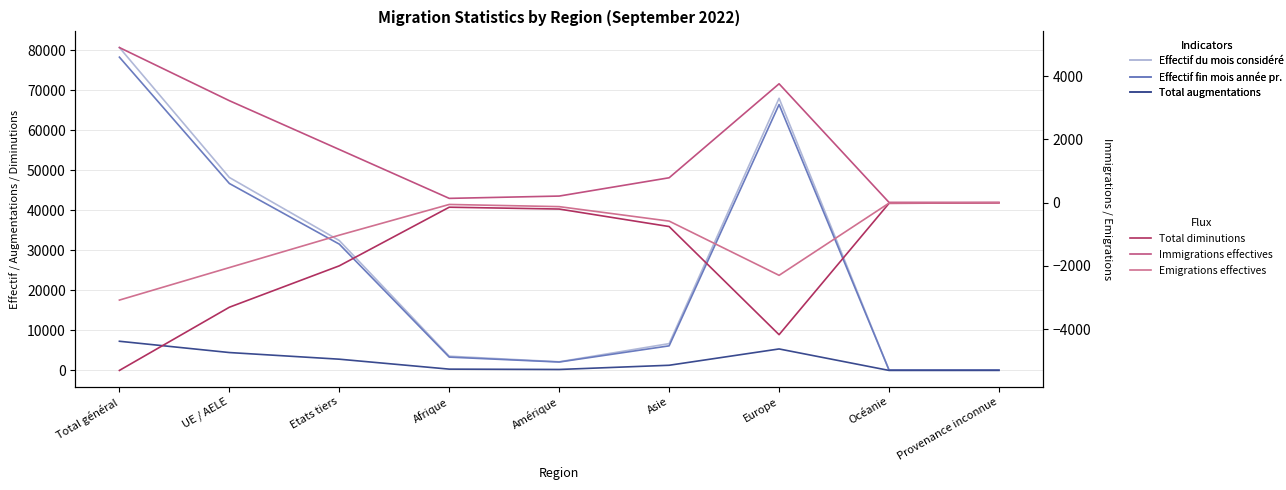

Which category has the lowest value in the Effectif fin mois année pr. series?

Provenance inconnue